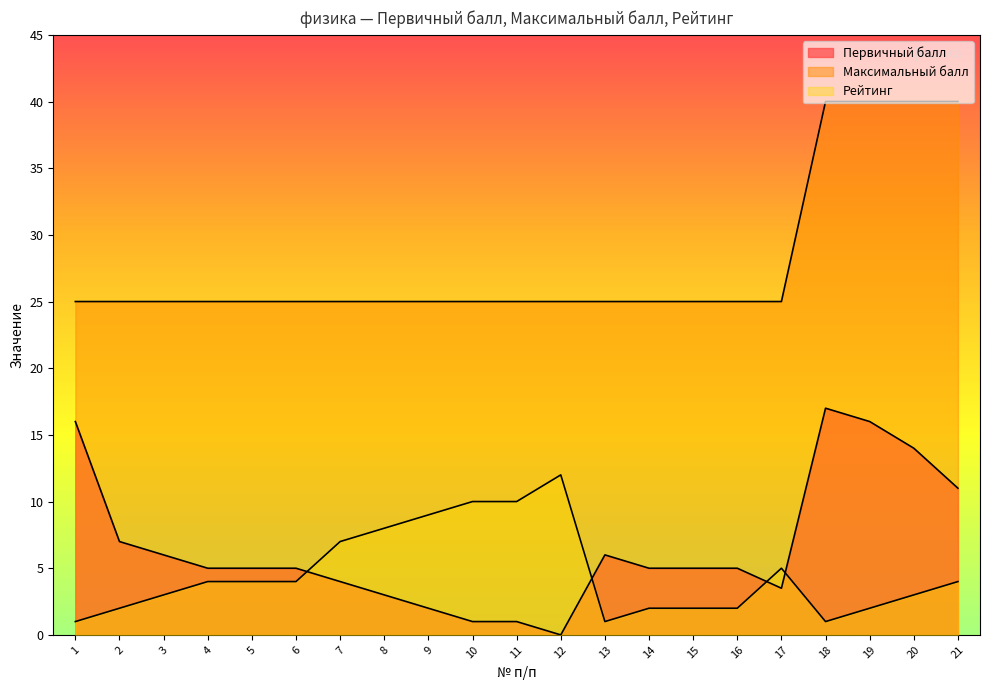

True or false: Максимальный балл and Рейтинг cross at least once.

False